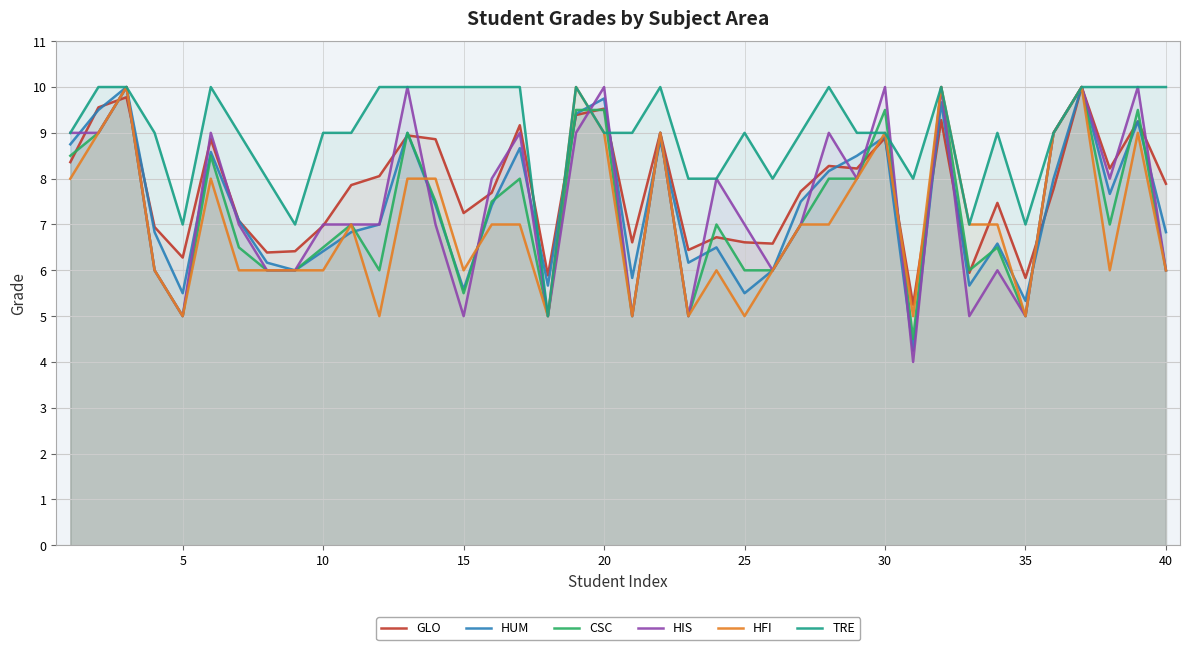

What is the total value across all series at 35?

33.2